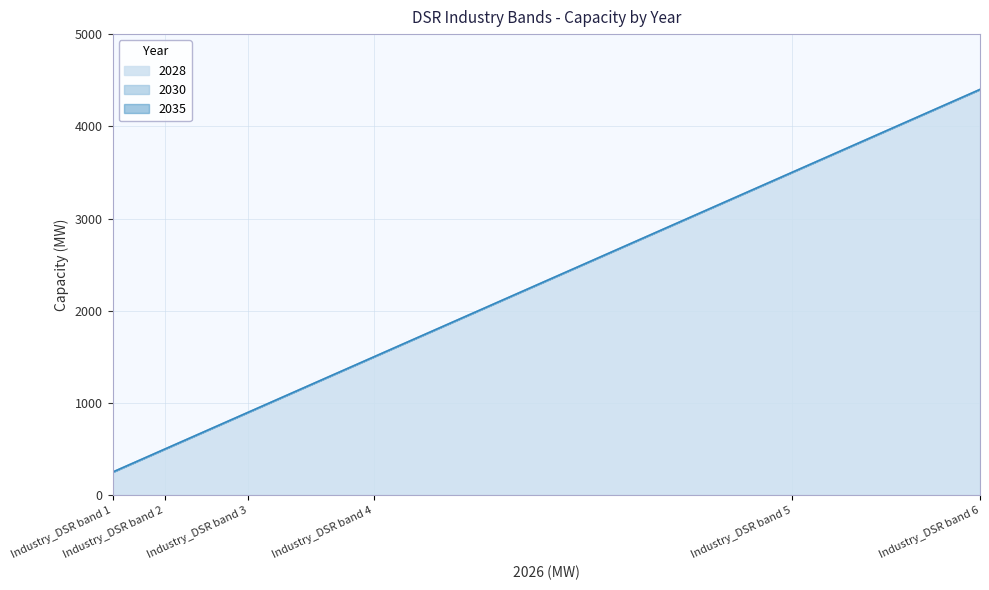

Read the 2028 value at Industry_DSR band 5.

3500